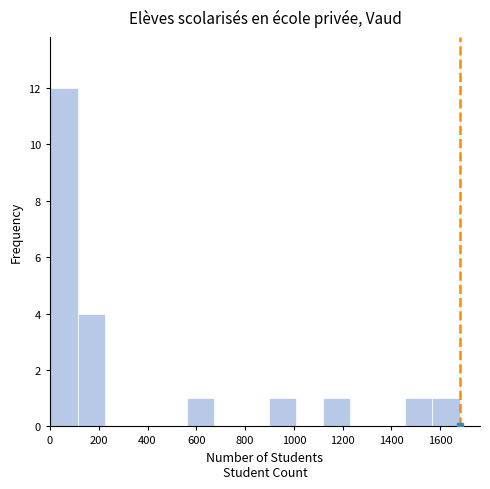

How tall is the bar that spans 1120 to 1240 on the x-axis? Neither the bar edges nor the heights are printed on the chart, so give them approximately, as read against the axes.

1